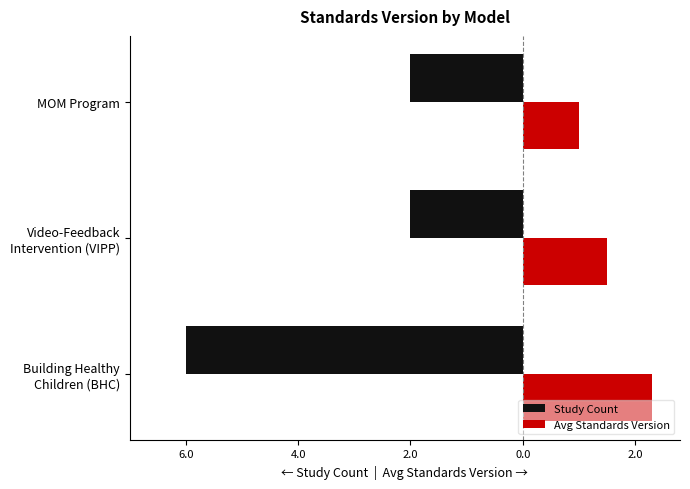

Reading right to left, what are all the values shown in this chart?

Study Count: -2.0	-2.0	-6.0
Avg Standards Version: 1.0	1.5	2.3